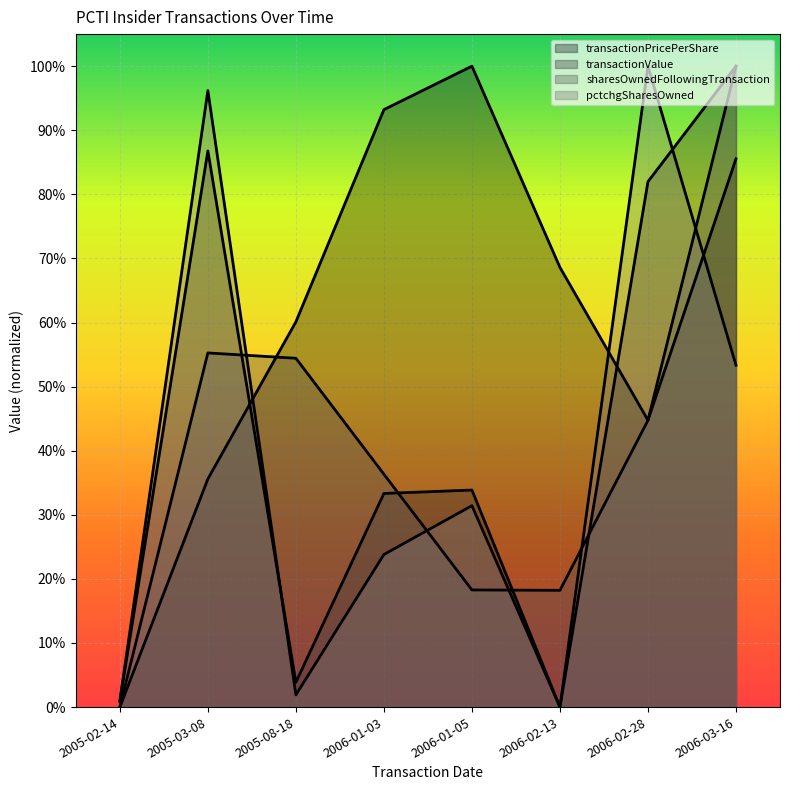

In pctchgSharesOwned, how many points are higher than both neighbors (excluding endpoints)?

3